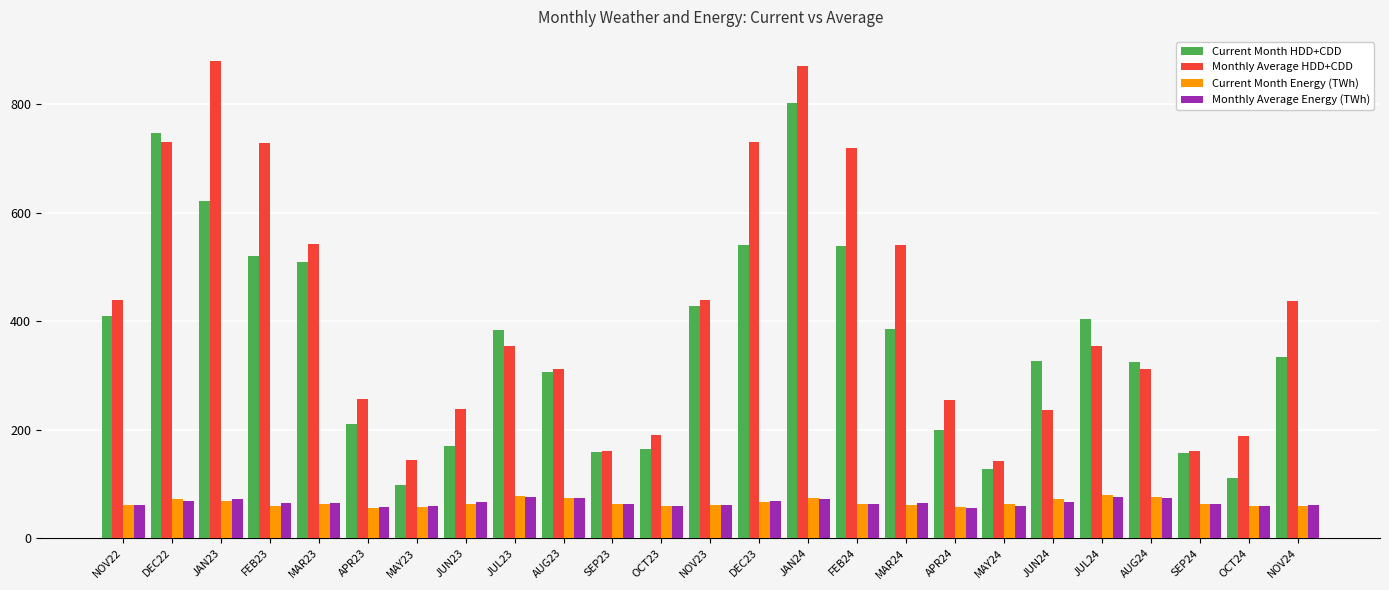

What is the average value of the Monthly Average HDD+CDD series?

414.7